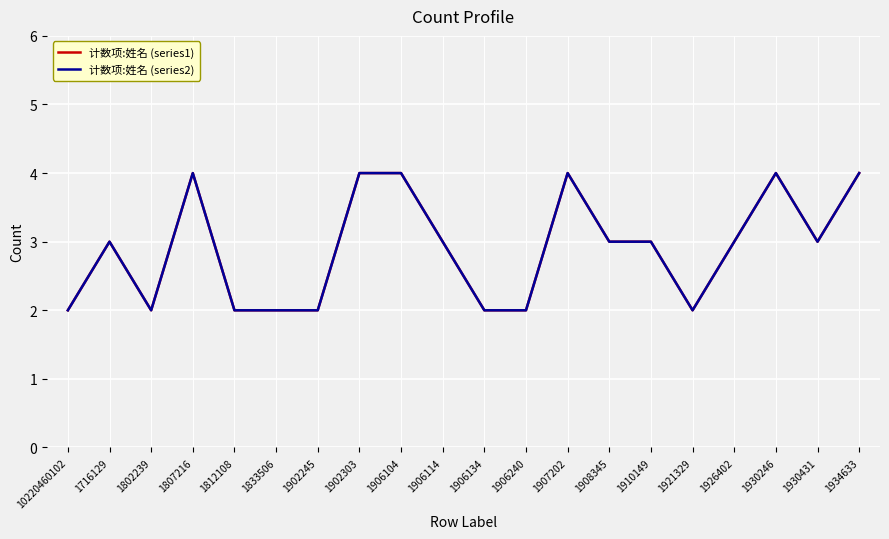

Is this an area chart (filled region under the line)?

No